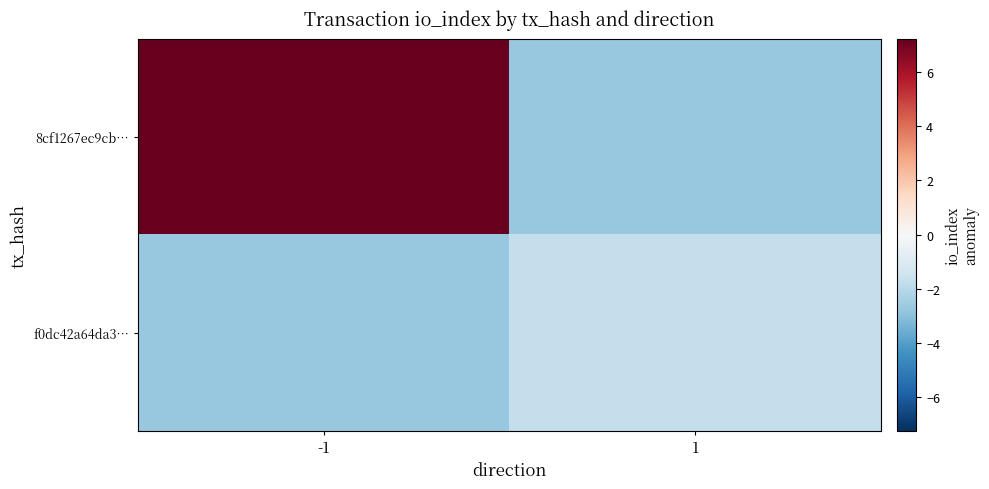

List the series in order of their peak value, lowest first.

f0dc42a64da3…, 8cf1267ec9cb…